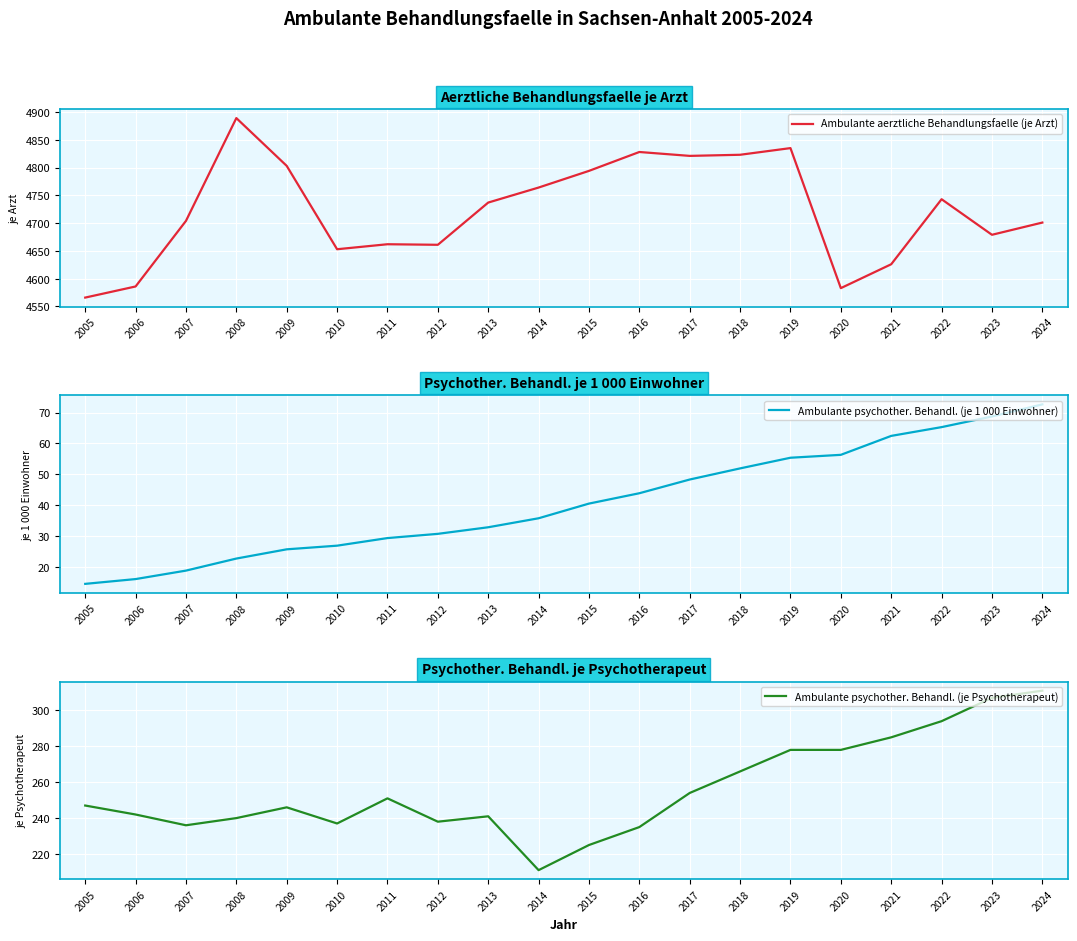

What is the approximate value of Ambulante psychother. Behandl. (je 1 000 Einwohner) at 2008?

22.7